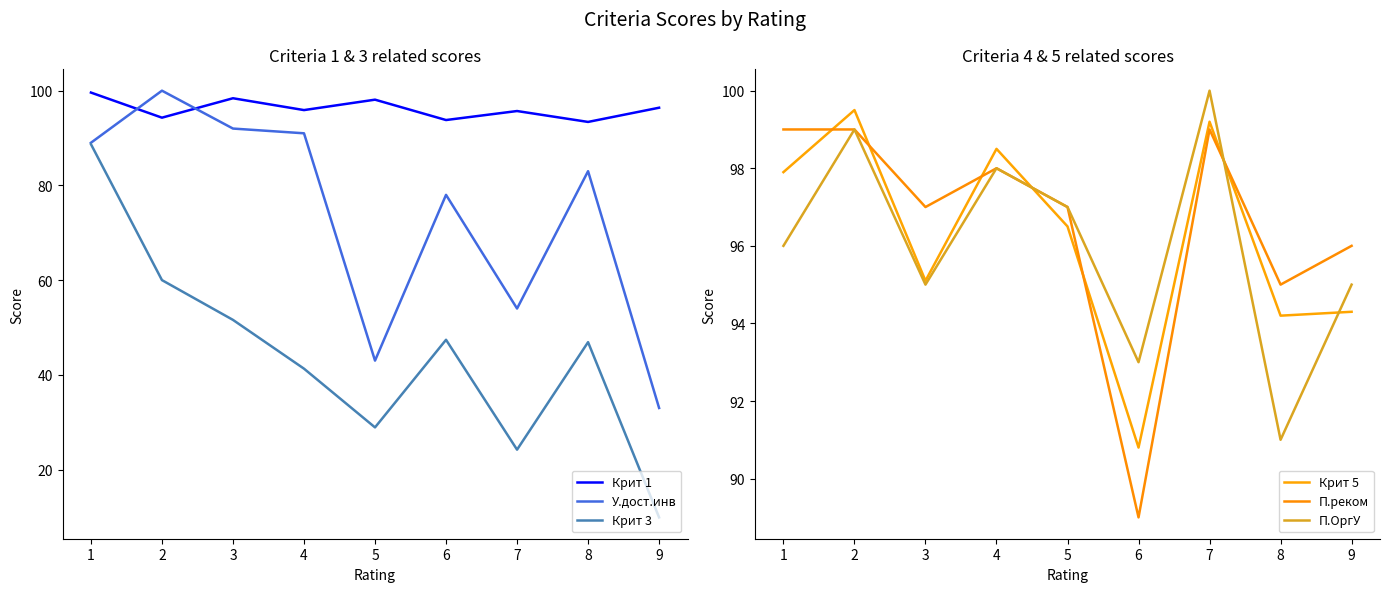

True or false: Крит 3 and П.реком intersect in this chart.

False